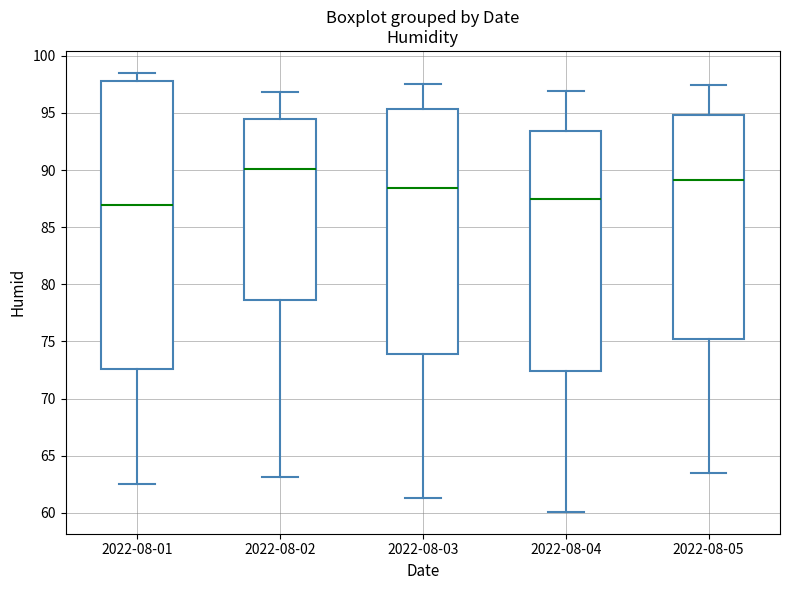

Comparing the boxes themselves (not the whiskers), which one is the tallest?

2022-08-01